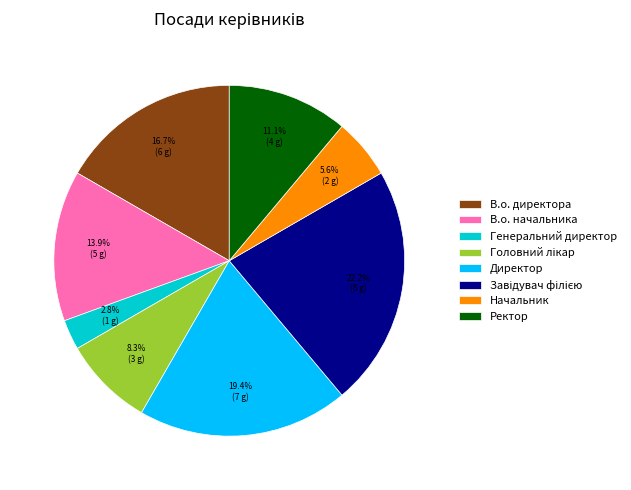

Which has a higher value, Ректор or Начальник?

Ректор